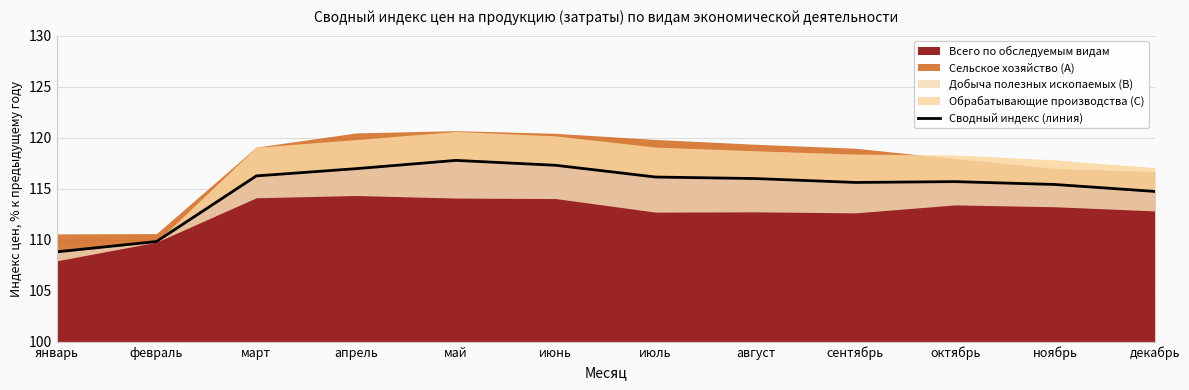

Read the Всего по обследуемым видам value at февраль.

109.8